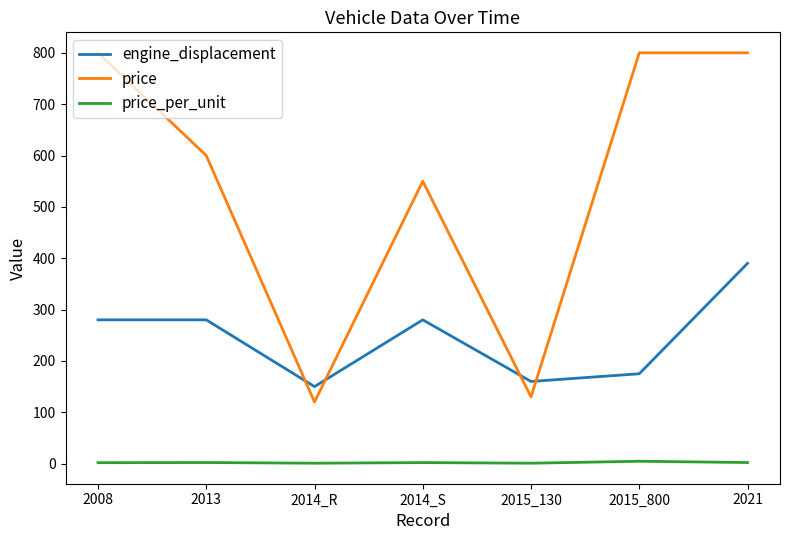

At which category is the sum across all series the highest?

2021